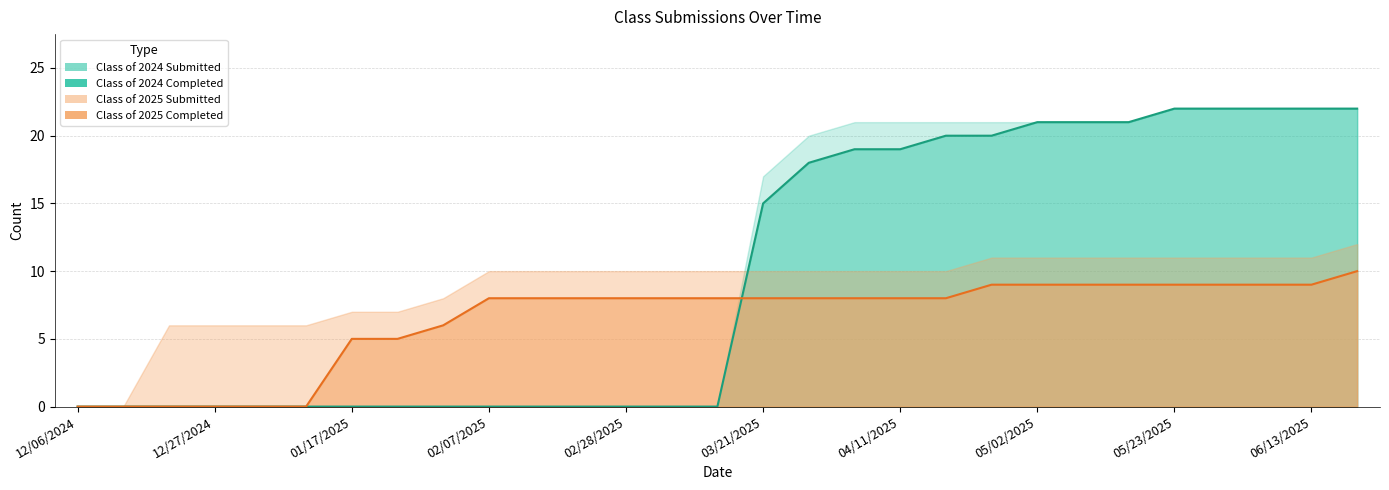

True or false: Class of 2025 Completed has more than 1 points higher than both neighbors.

False